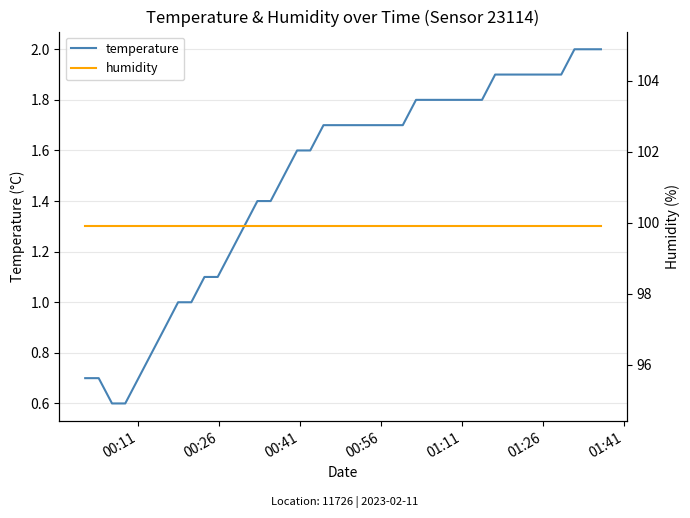

Reading left to right, what are all the values shown in this chart?

temperature: 0.7	0.7	0.6	0.6	0.7	0.8	0.9	1.0	1.0	1.1	1.1	1.2	1.3	1.4	1.4	1.5	1.6	1.6	1.7	1.7	1.7	1.7	1.7	1.7	1.7	1.8	1.8	1.8	1.8	1.8	1.8	1.9	1.9	1.9	1.9	1.9	1.9	2.0	2.0	2.0
humidity: 99.9	99.9	99.9	99.9	99.9	99.9	99.9	99.9	99.9	99.9	99.9	99.9	99.9	99.9	99.9	99.9	99.9	99.9	99.9	99.9	99.9	99.9	99.9	99.9	99.9	99.9	99.9	99.9	99.9	99.9	99.9	99.9	99.9	99.9	99.9	99.9	99.9	99.9	99.9	99.9